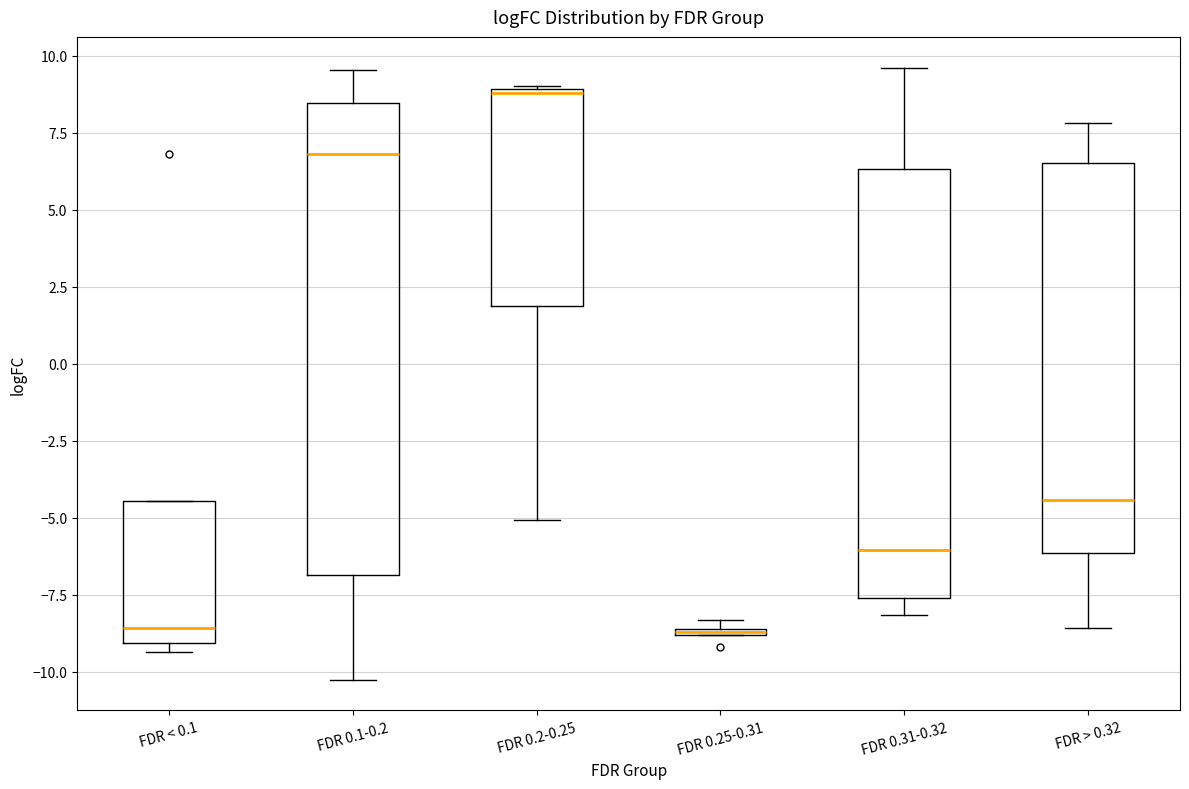

Where does the median line of the box for FDR < 0.1 sit on the y-axis? The values are not printed on the chart, so give them approximately, as read against the axis.

-8.5